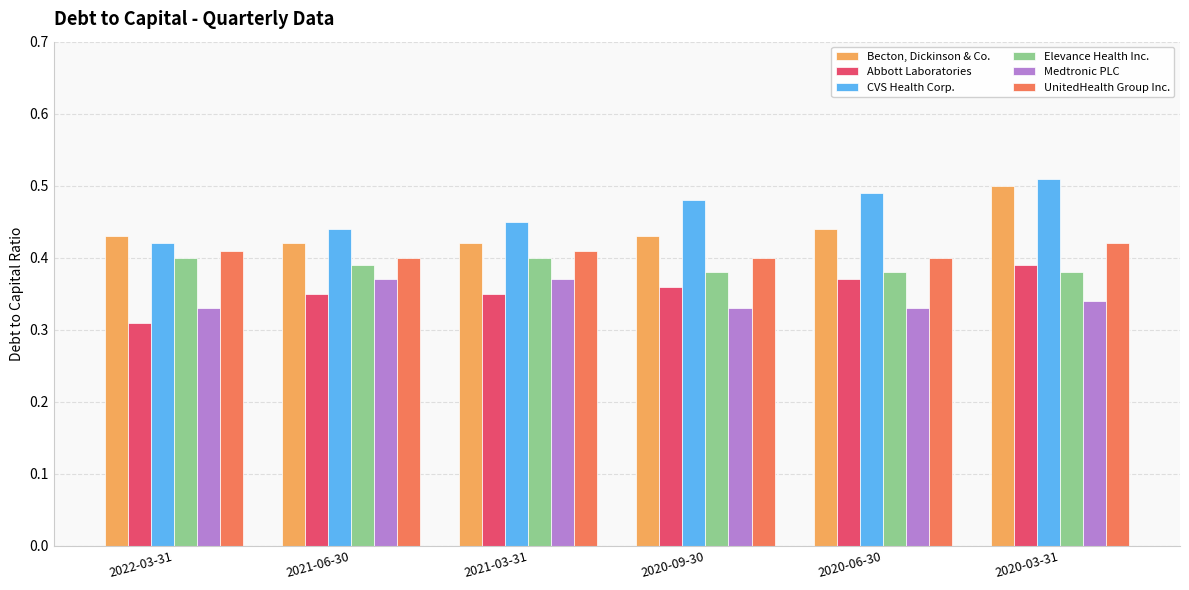

Count the CVS Health Corp. values in the range 0 to 1.

6